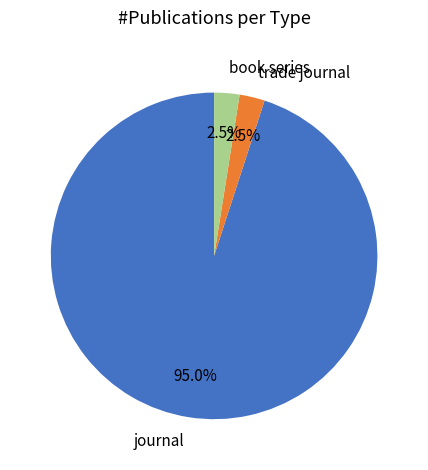

What percentage is NOT represented by book series?

97.5%